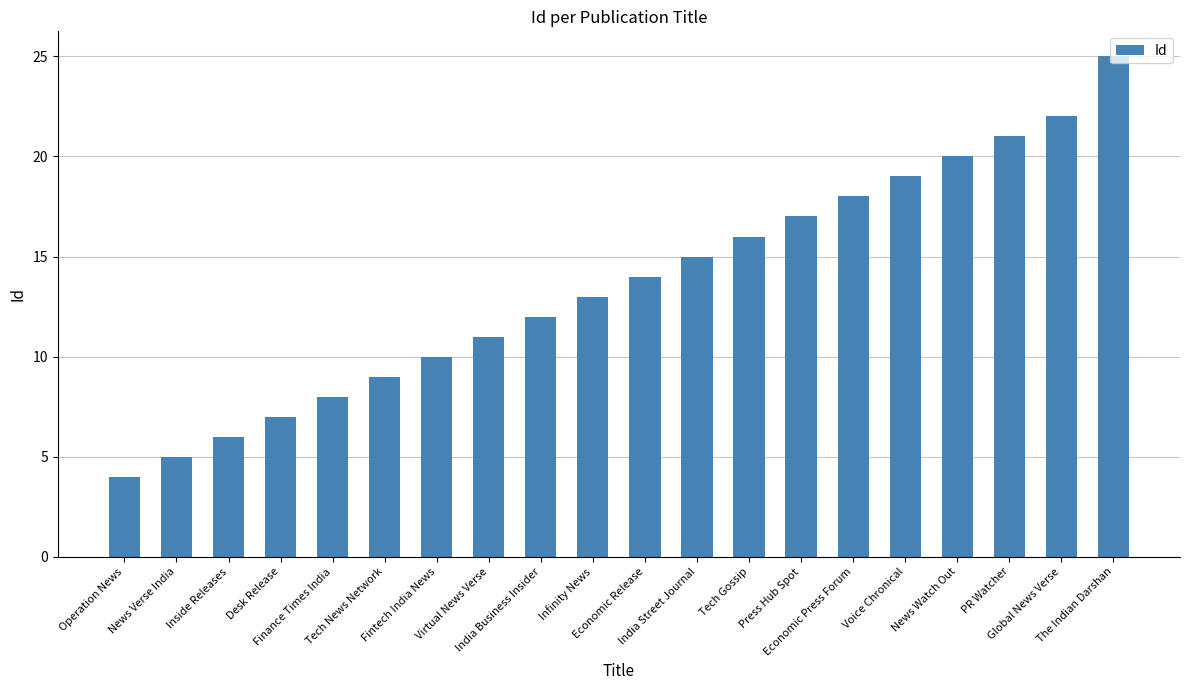

Does the chart contain any negative values?

No